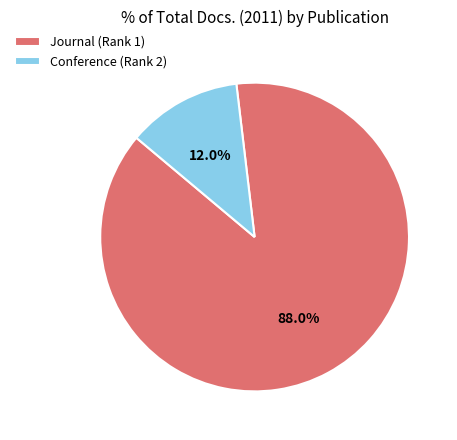

Rank the categories by value from highest to lowest.

Journal (Rank 1), Conference (Rank 2)